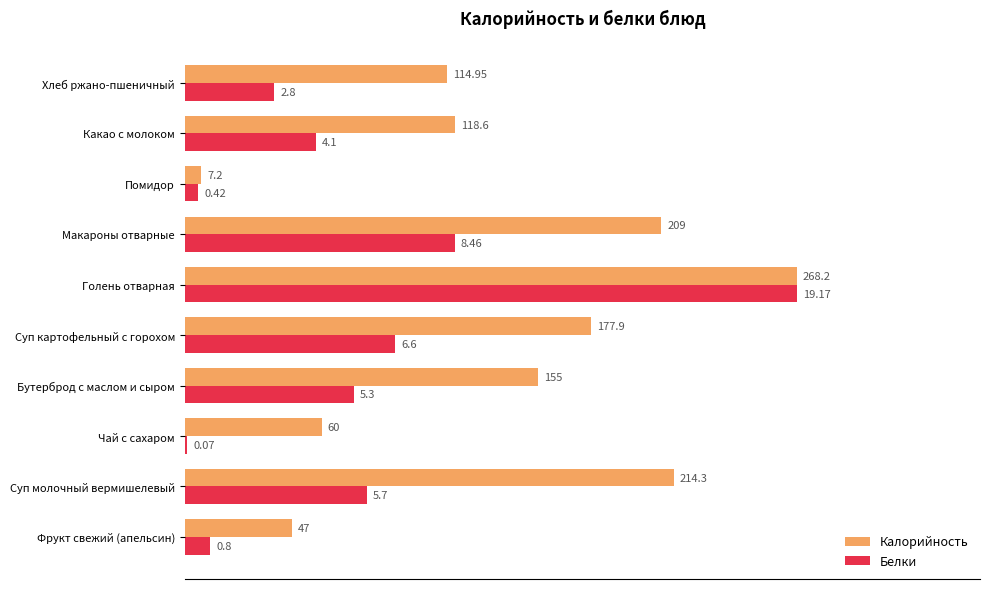

What are all the series names shown in the legend?

Калорийность, Белки